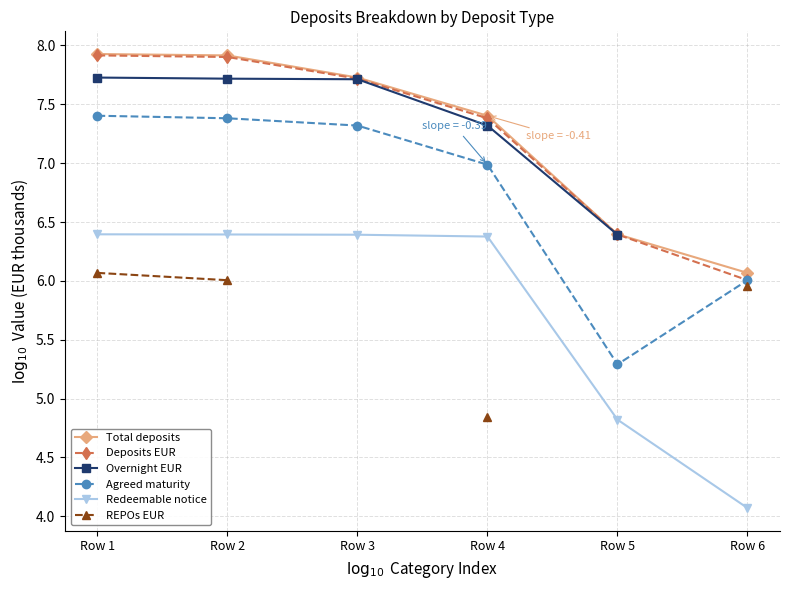

The Total deposits series shows 7.7 at Row 3. True or false?

True